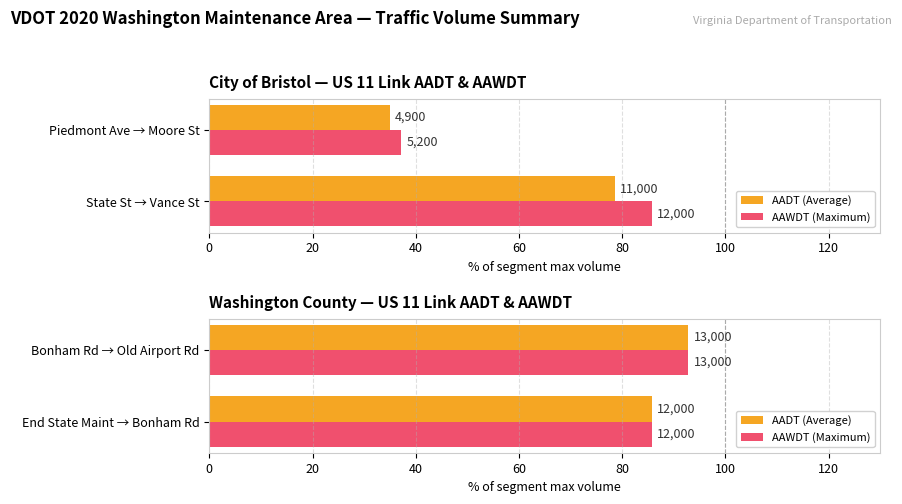

Does the chart contain stacked bars?

No